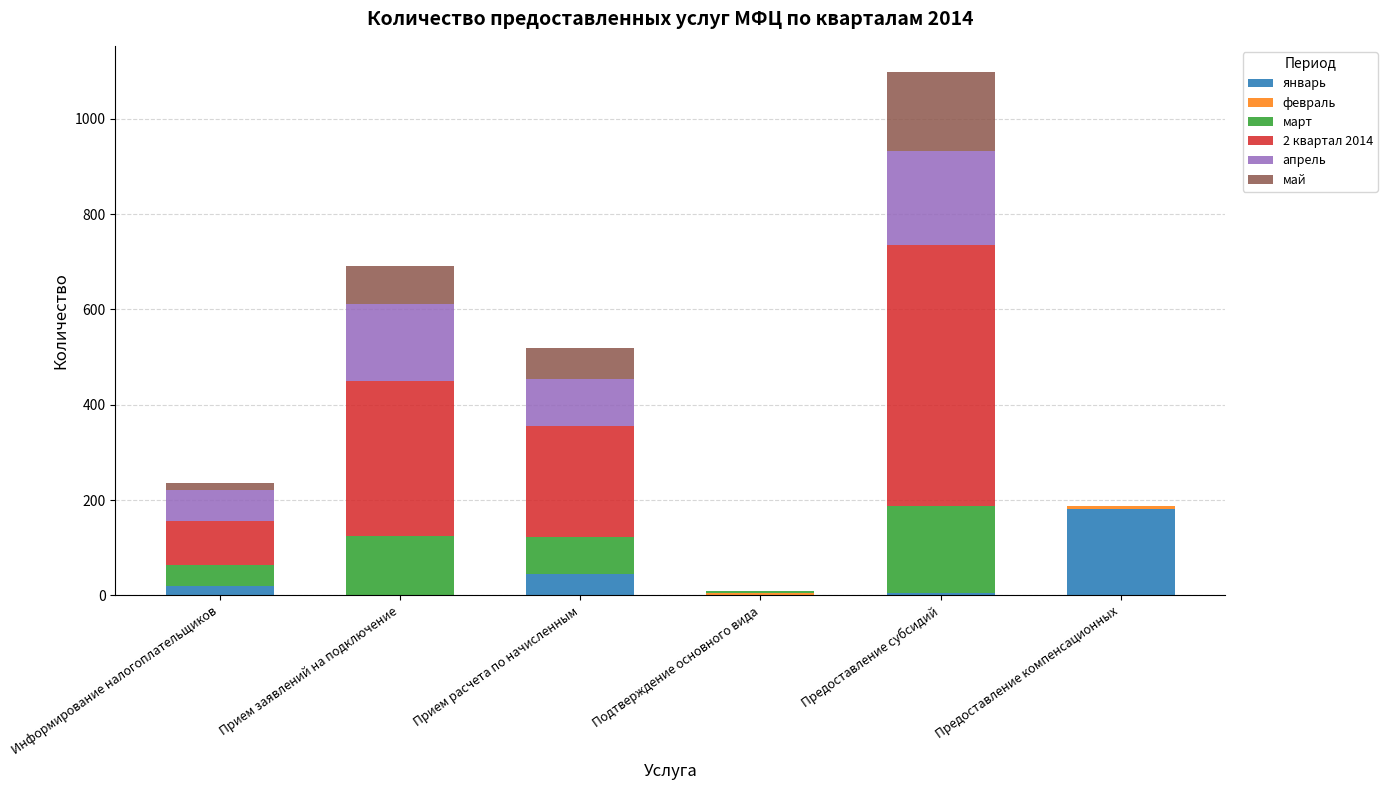

Which category has the highest value in the январь series?

Предоставление компенсационных